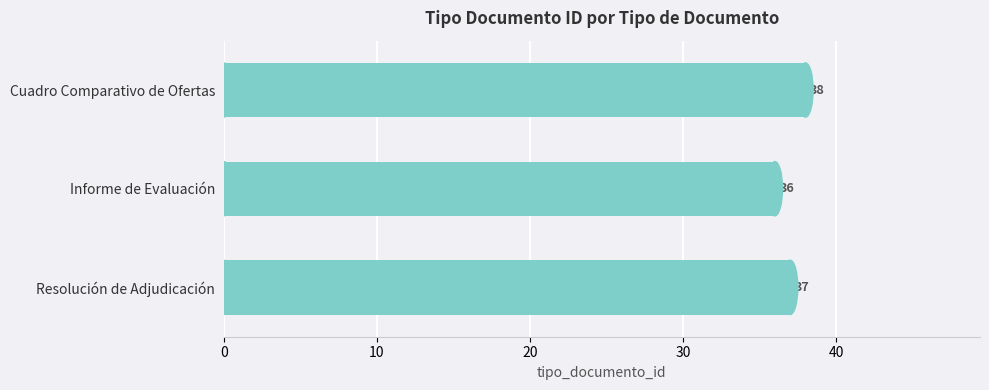

Reading top to bottom, list all the values displayed in this chart.

Cuadro Comparativo de Ofertas=38	Informe de Evaluación=36	Resolución de Adjudicación=37